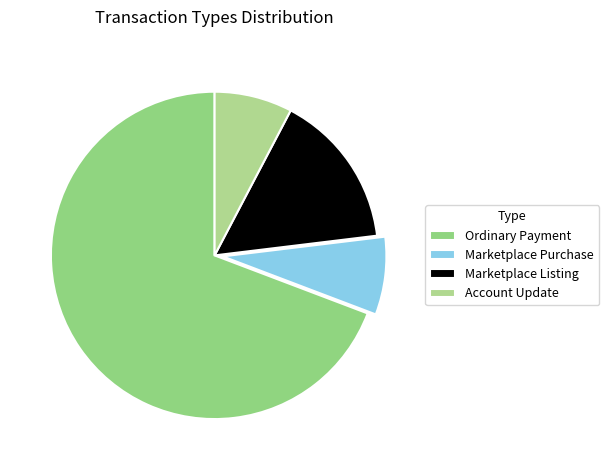

What is the ratio of the value at Marketplace Purchase to the value at Account Update?

1.0